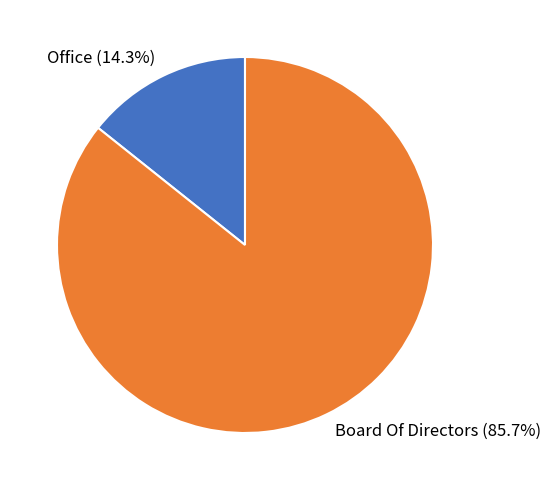

How many slices are in this pie chart?

2